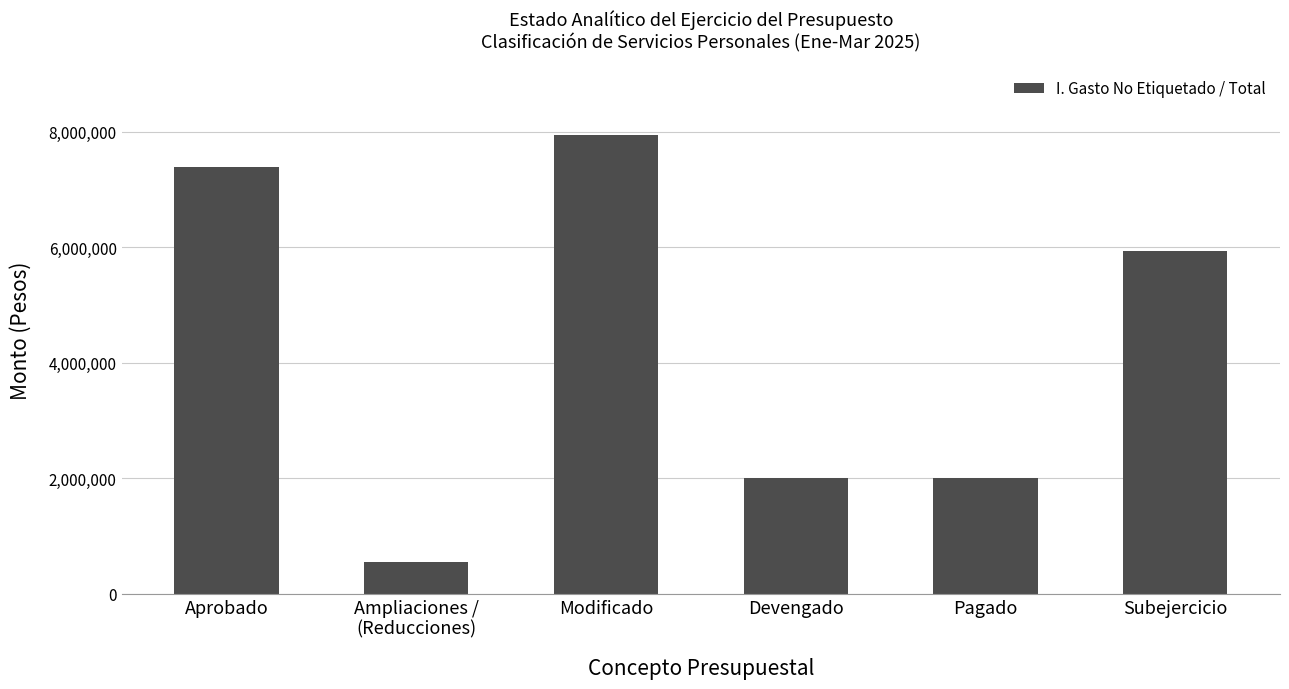

Reading left to right, list all the values displayed in this chart.

Aprobado=7384168.4	Ampliaciones /
(Reducciones)=550637.7	Modificado=7934806.1	Devengado=1998924.0	Pagado=1998924.0	Subejercicio=5935882.1